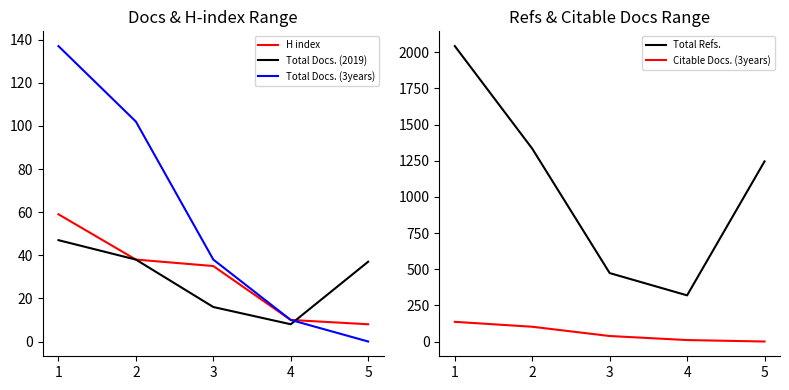

What is the value of the H index point at the 1st from the left?

59